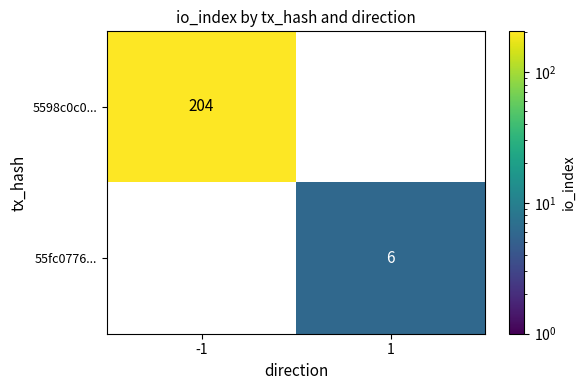

Which series changed the most between -1 and 1?

5598c0c0...